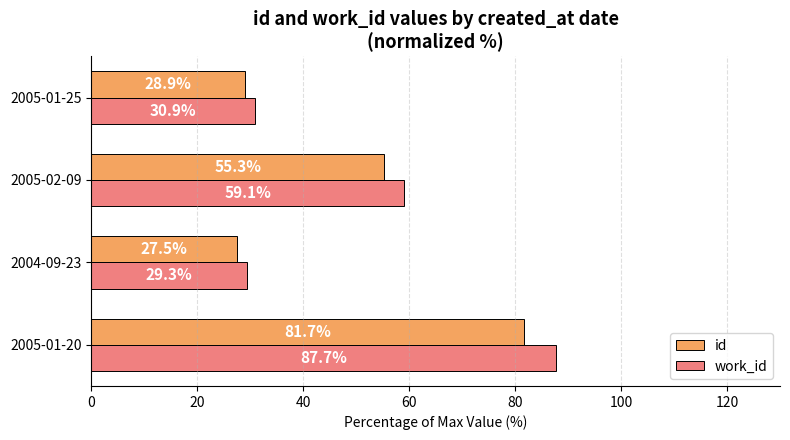

Which series has the largest total across all categories?

work_id